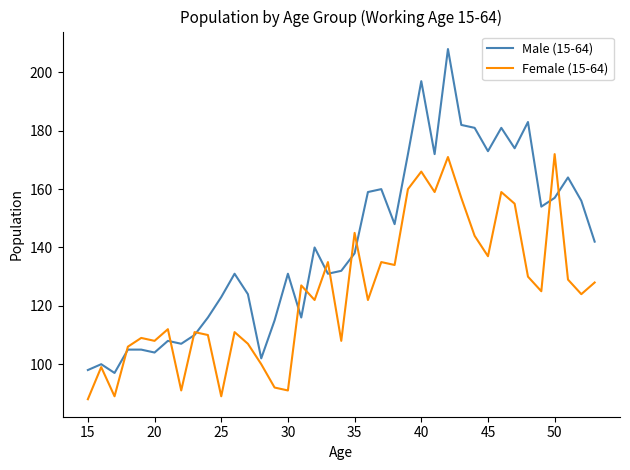

Which series has the largest total across all categories?

Male (15-64)